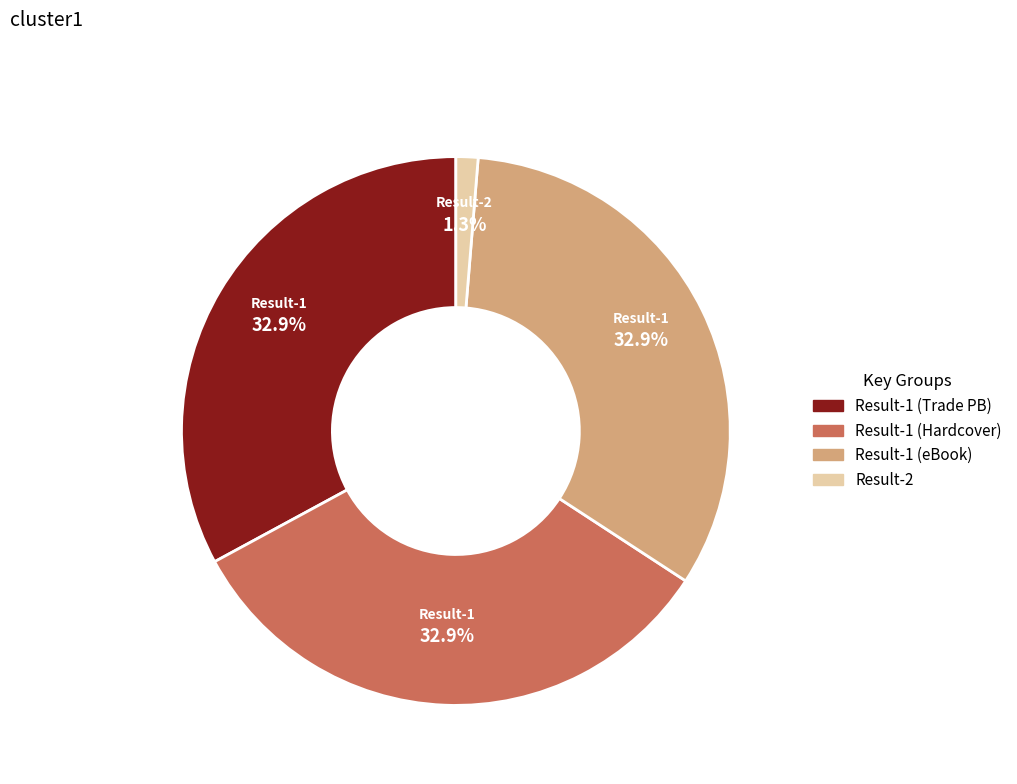

Is there a majority slice in this chart?

No